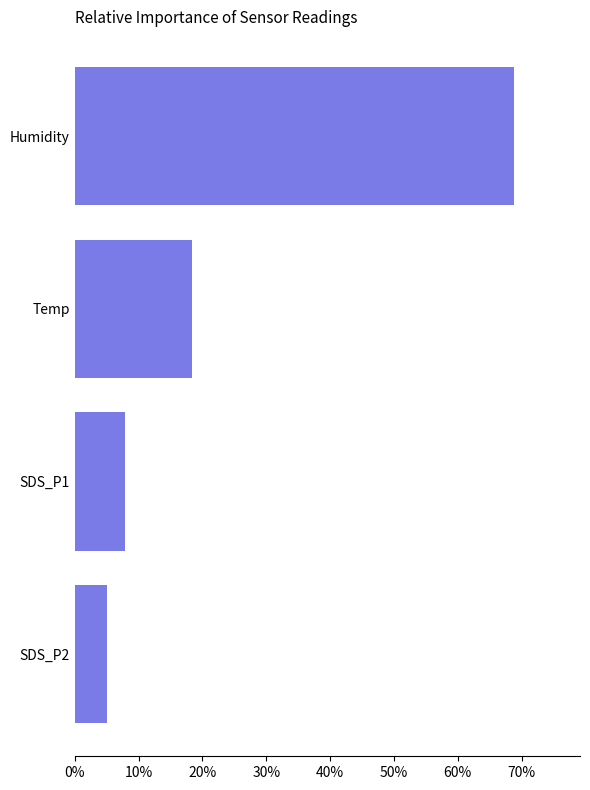

Approximately how many times larger is the value at Humidity compared to Temp?

3.8